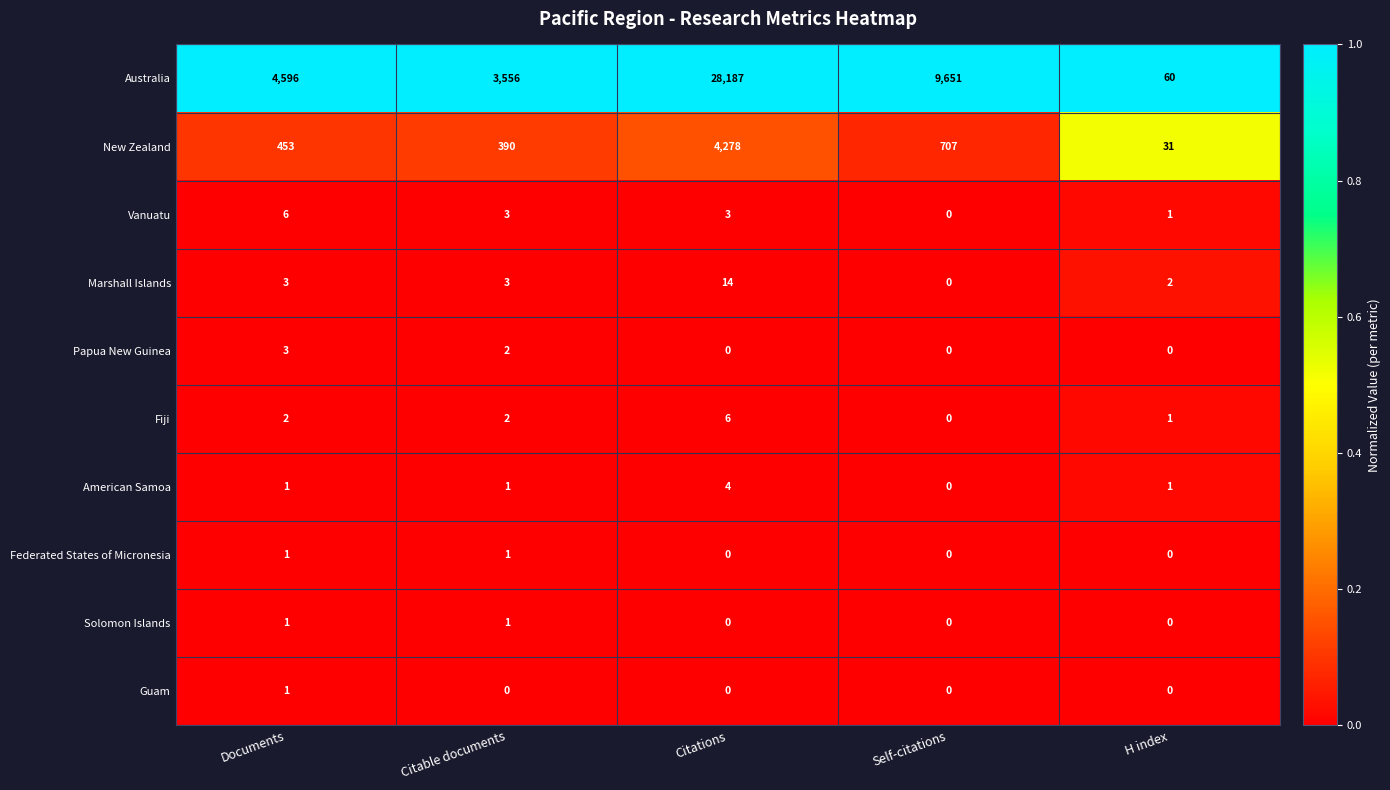

How many values in the Vanuatu series are below 3?

2